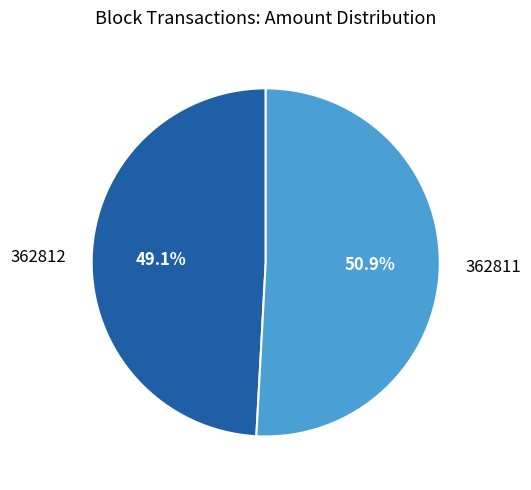

True or false: 362811 accounts for 38% of the total.

False